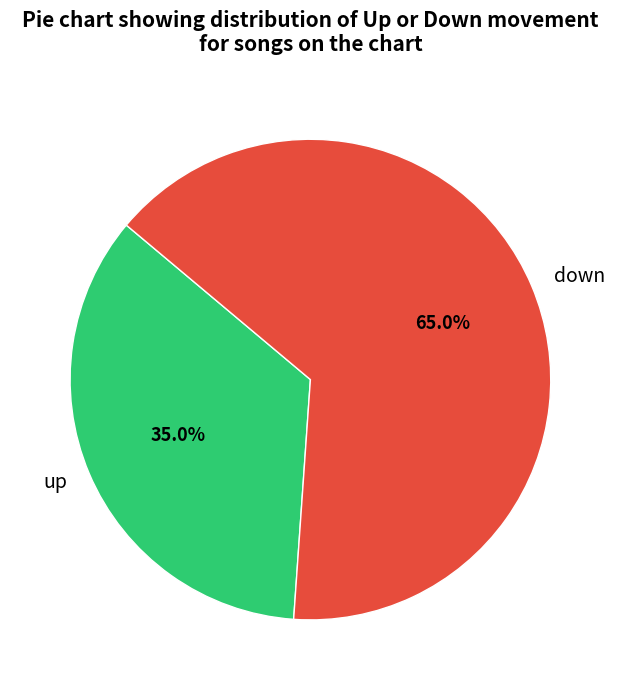

Rank the categories by value from highest to lowest.

down, up